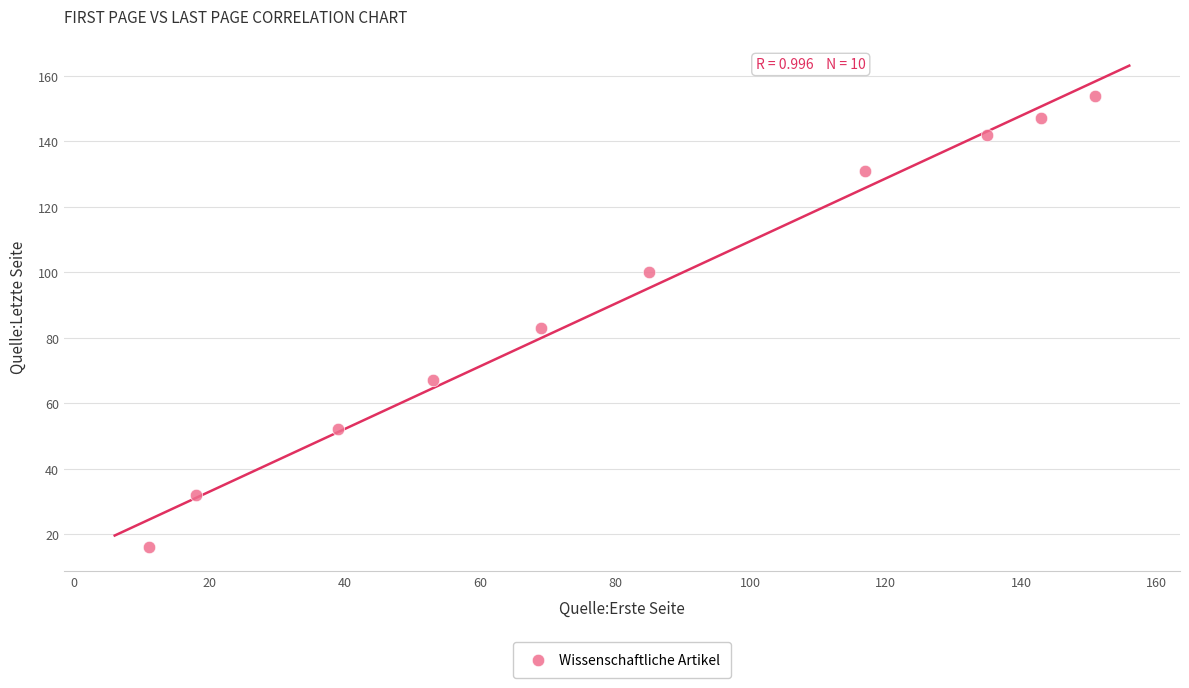

What Y value in the scatter plot is closest to 85?

83